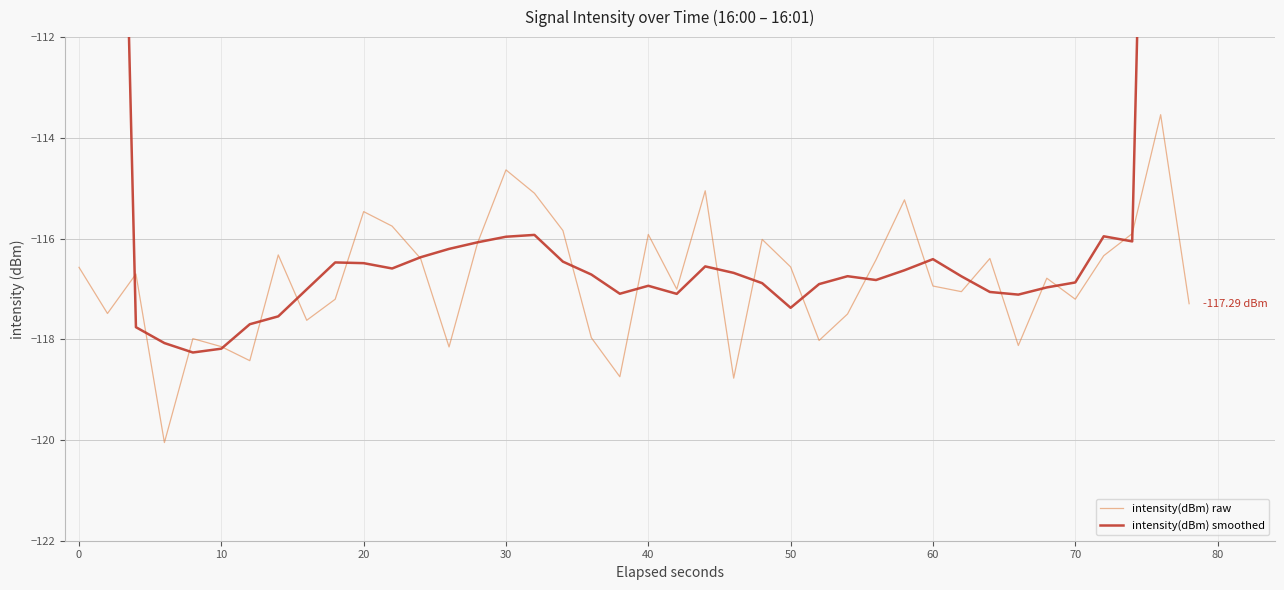

In intensity(dBm) raw, how many points are lower than both neighbors (excluding endpoints)?

12